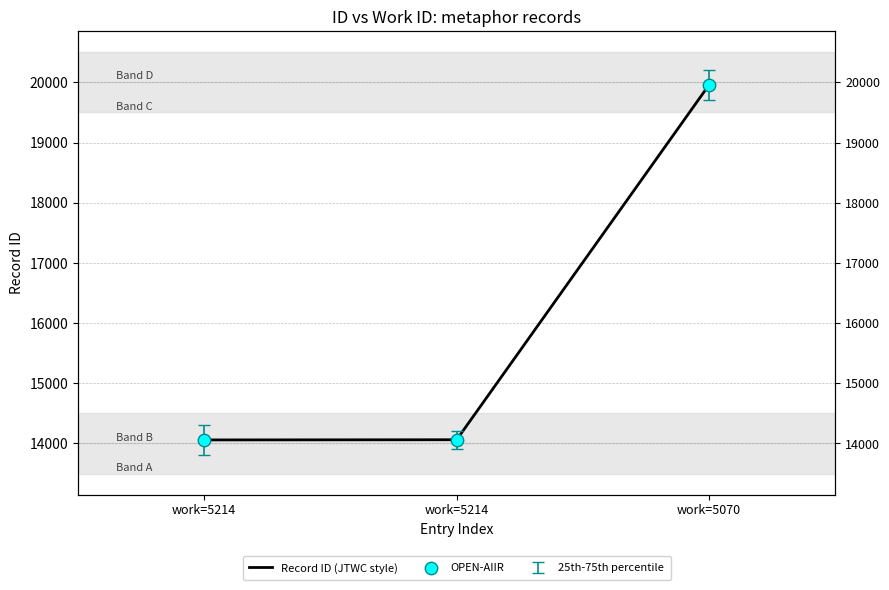

At how many categories does at least one series exceed 17068?

1